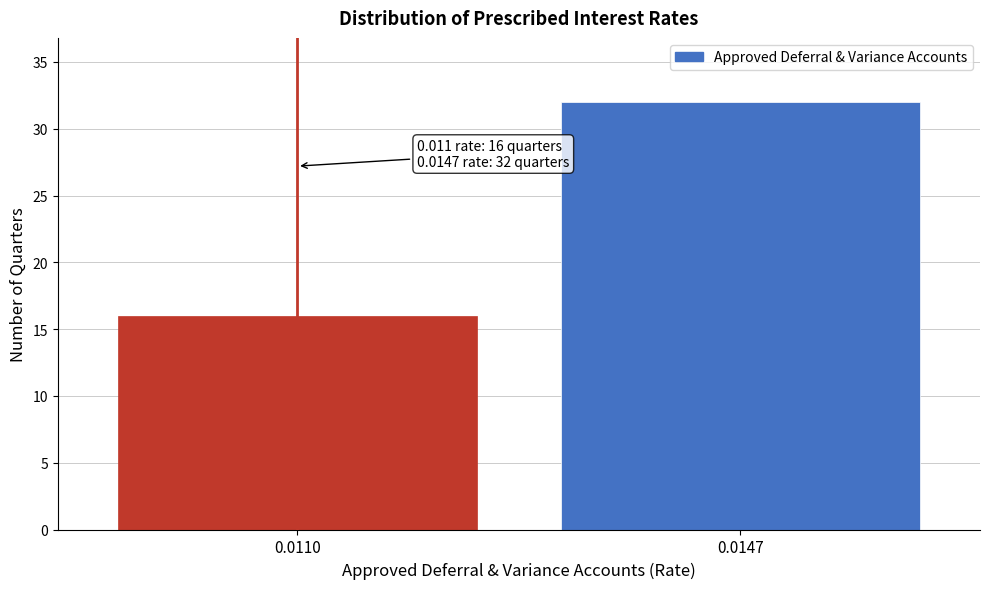

Reading left to right, transcribe all the data shown in this chart.

16	32